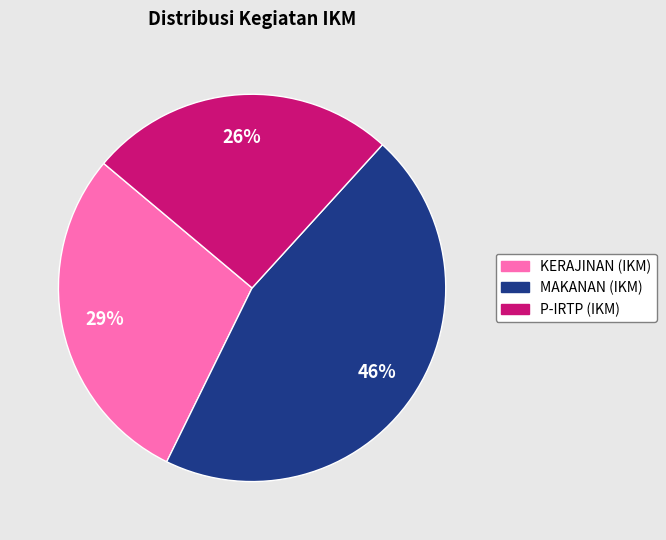

True or false: MAKANAN (IKM) accounts for 58% of the total.

False